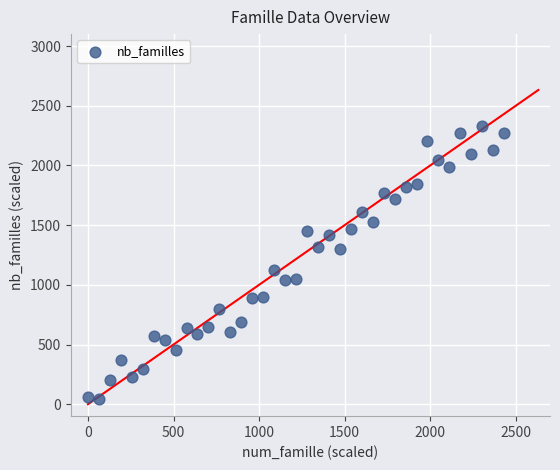

What is the range of Y values (max minus min)?

2282